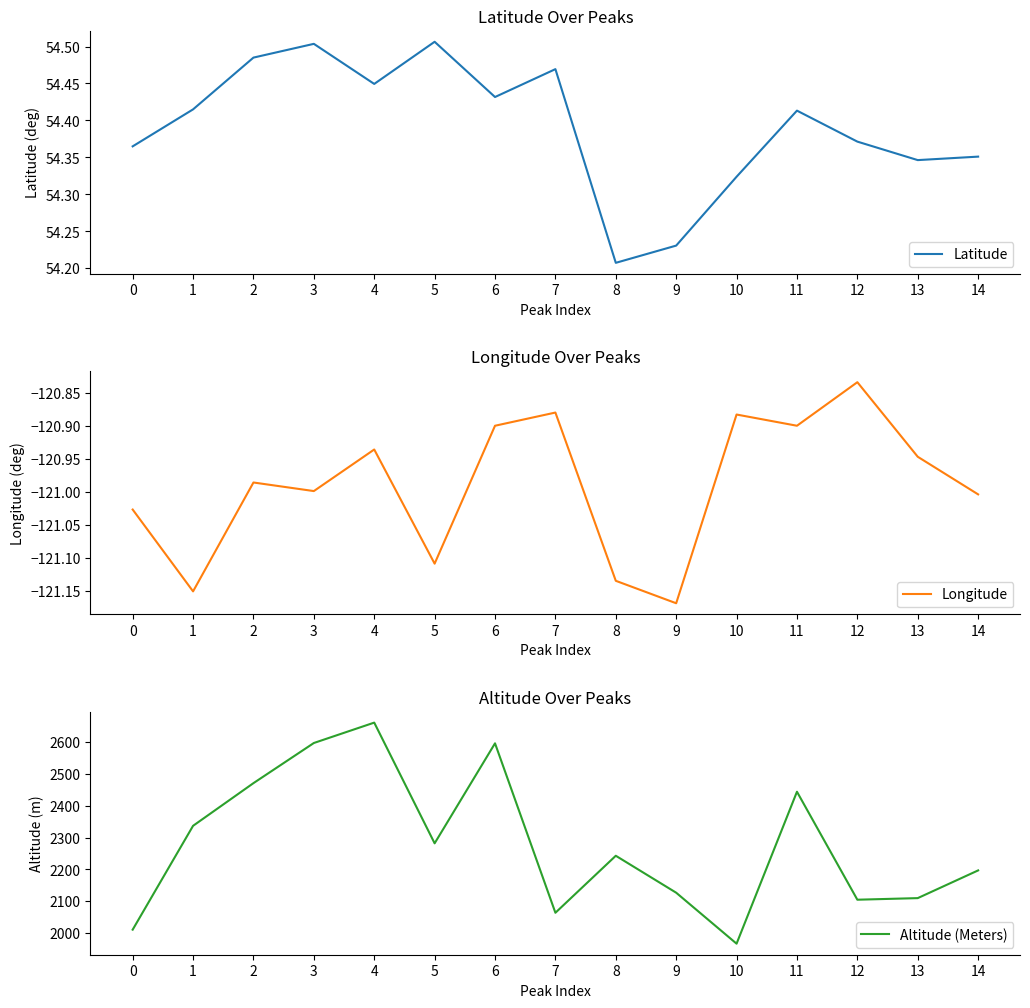

The Latitude series shows 54.3 at 10. True or false?

True